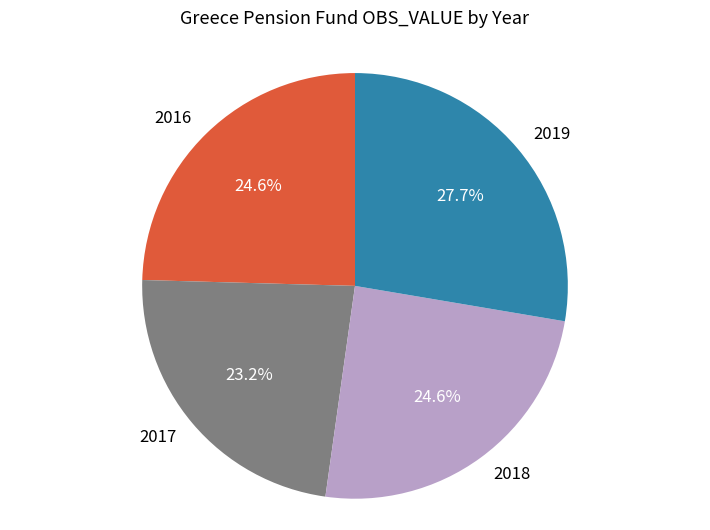

Is 2017 the majority of the pie?

No